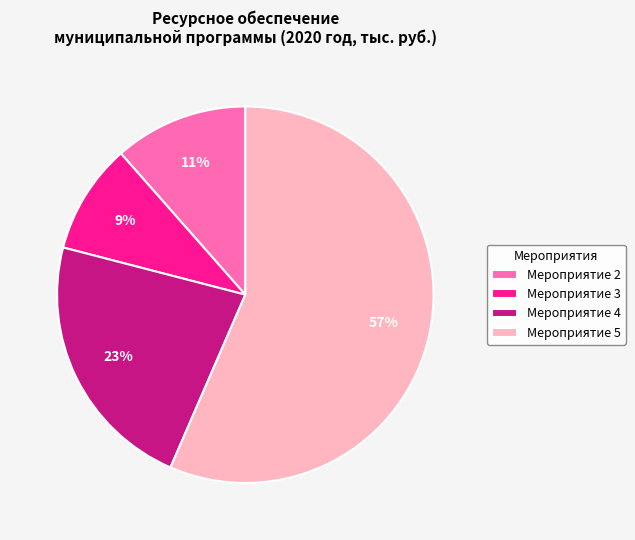

To the nearest percent, what is the average slice percentage?

25%